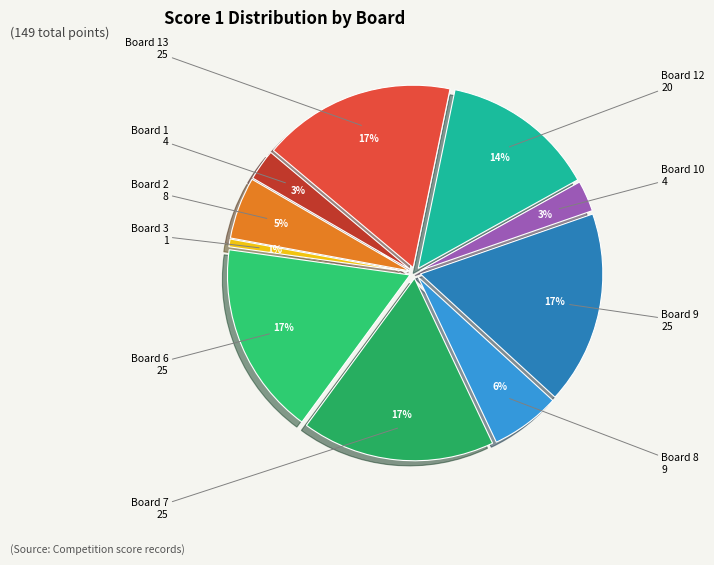

Approximately how many times larger is the value at Board 9 compared to Board 6?

1.0